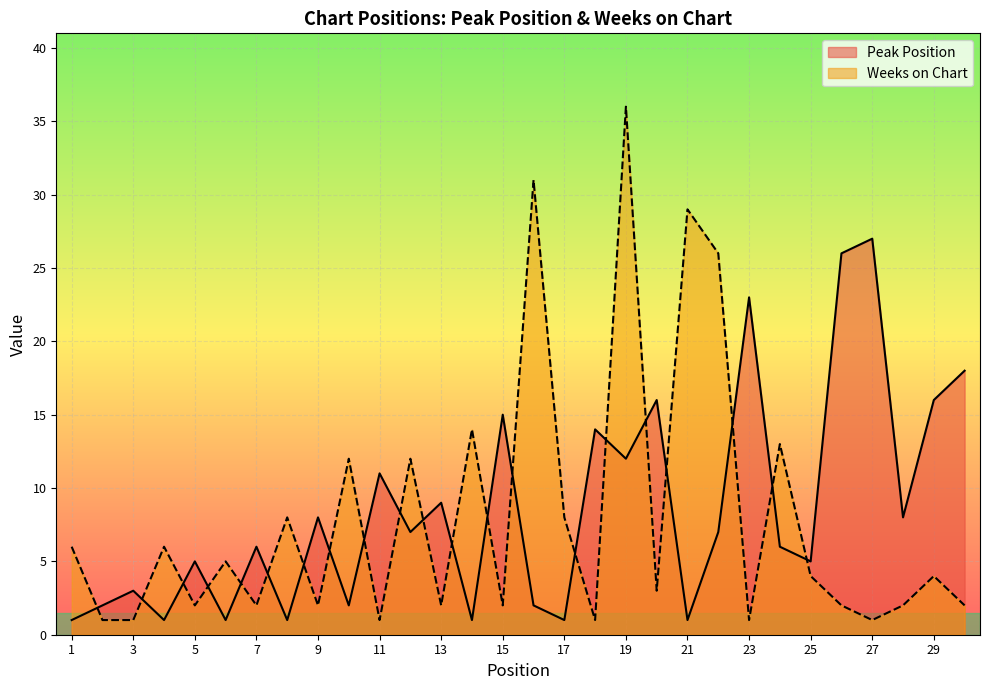

Reading left to right, list all the values displayed in this chart.

Peak Position: 1	2	3	1	5	1	6	1	8	2	11	7	9	1	15	2	1	14	12	16	1	7	23	6	5	26	27	8	16	18
Weeks on Chart: 6	1	1	6	2	5	2	8	2	12	1	12	2	14	2	31	8	1	36	3	29	26	1	13	4	2	1	2	4	2